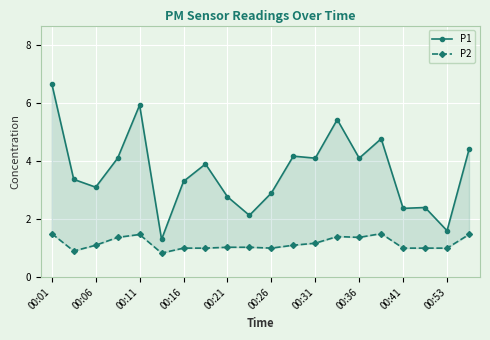

In P1, how many points are lower than both neighbors (excluding endpoints)?

7